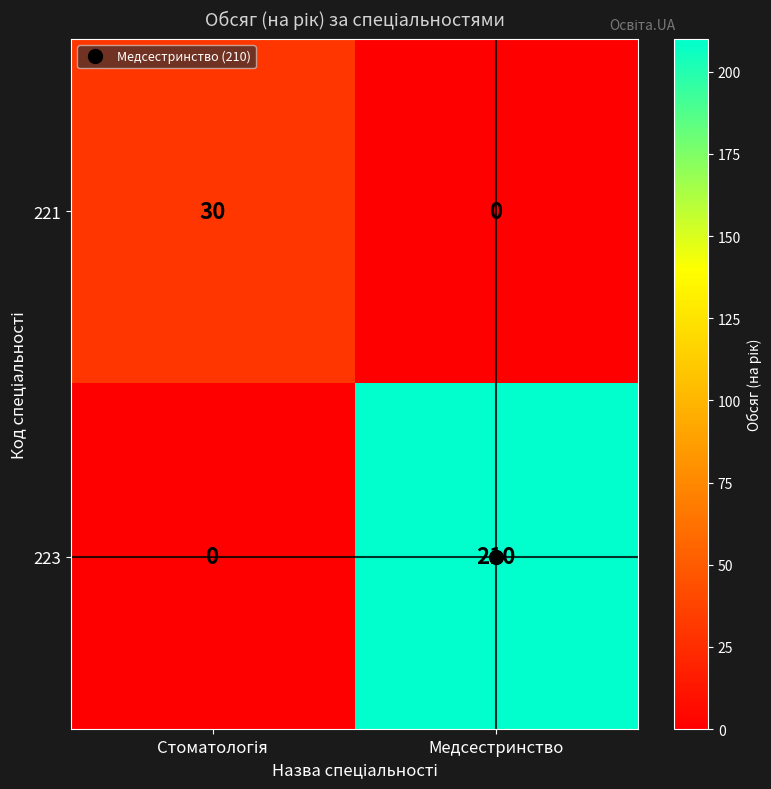

How many categories are shown in the chart?

2